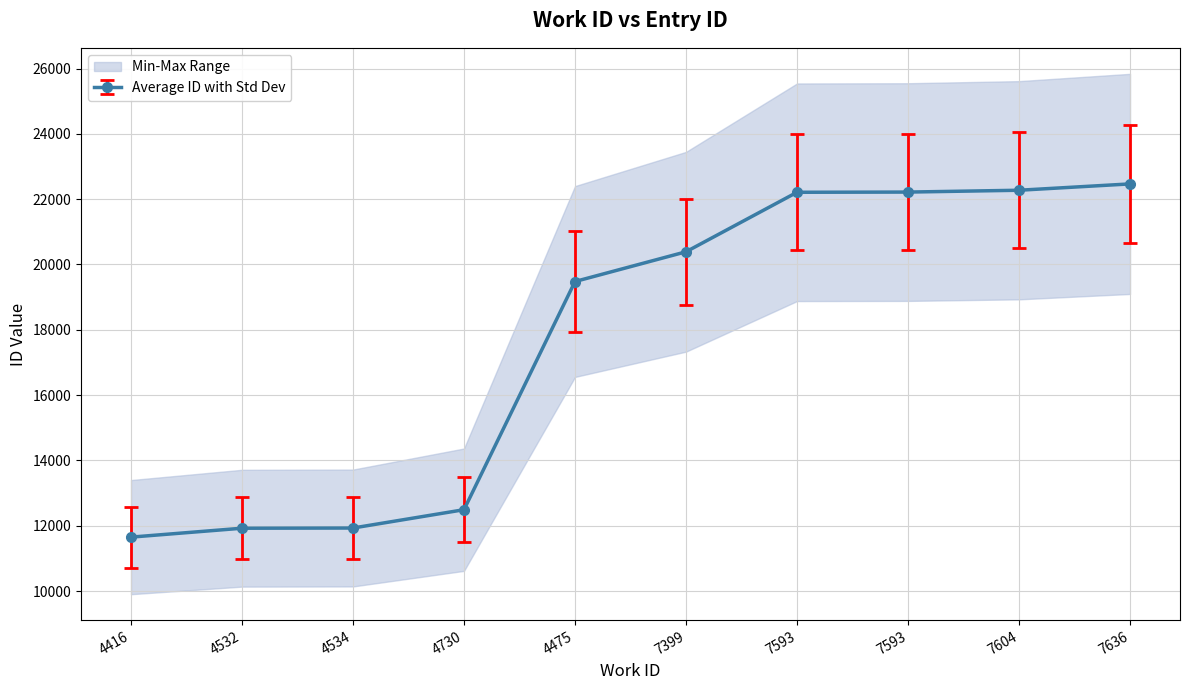

Rank the categories by value from lowest to highest.

4416, 4532, 4534, 4730, 4475, 7399, 7593, 7593, 7604, 7636